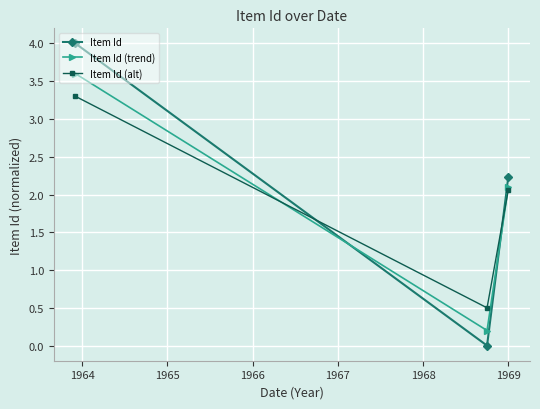

What is the value of the Item Id (alt) point at the 3rd from the left?

2.1